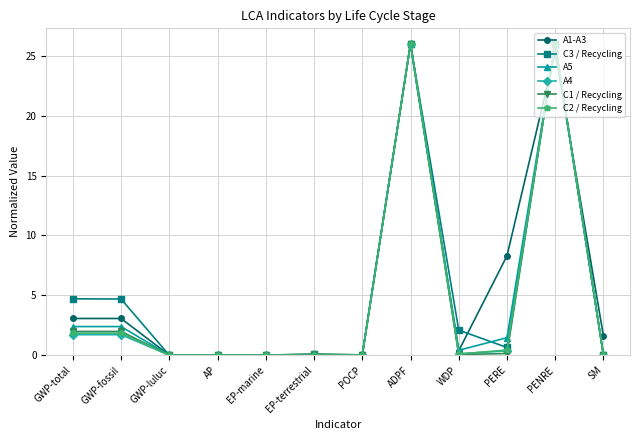

What is the difference between the second highest and second lowest values in the A5 series?

26.0